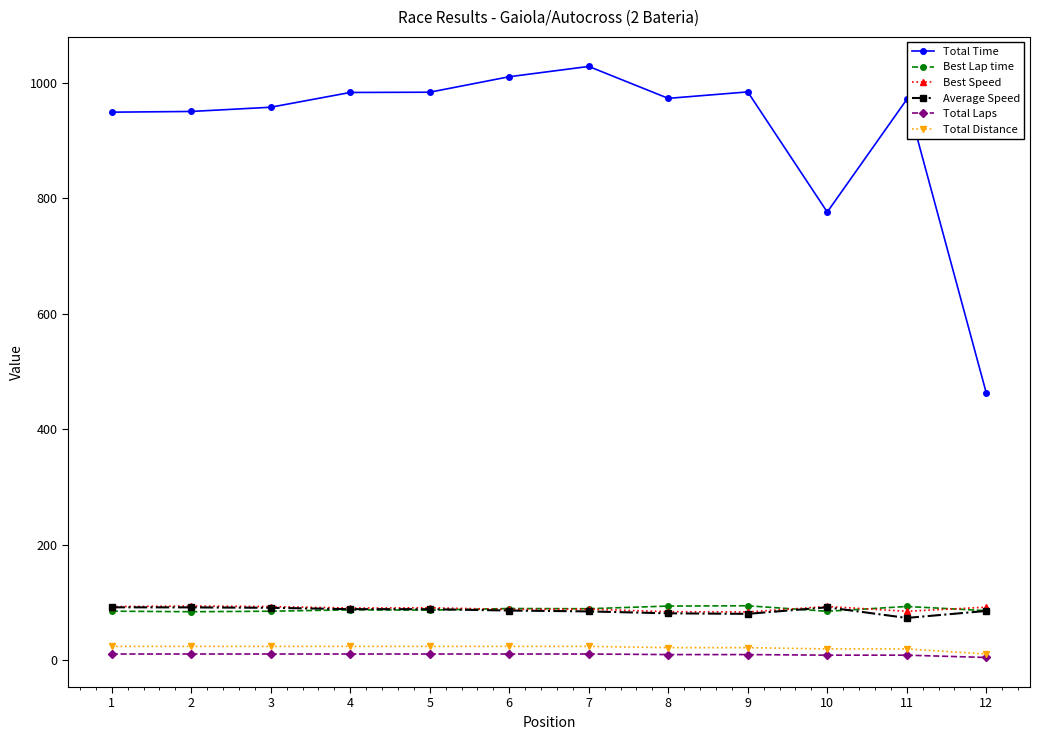

What is the total value across all series at 2?

1255.2